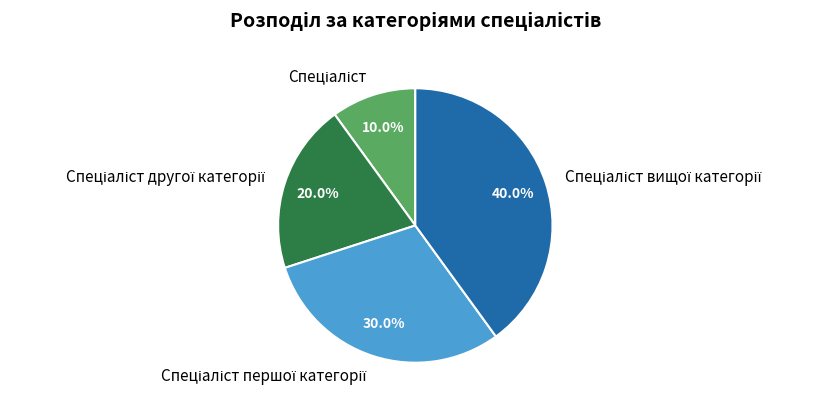

Count the number of slices in the pie.

4